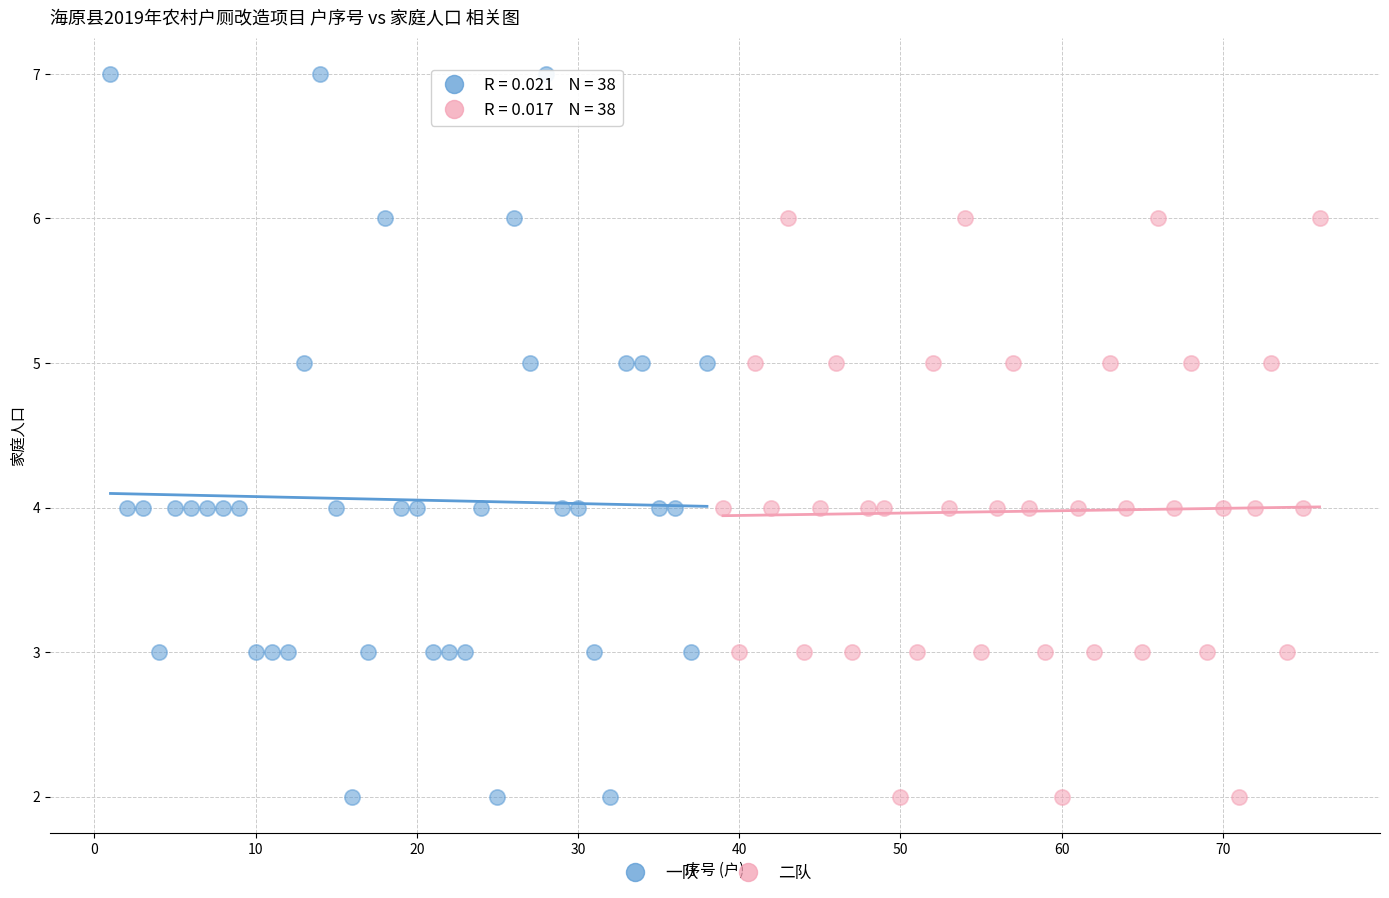

Which series reaches the maximum Y coordinate?

一队